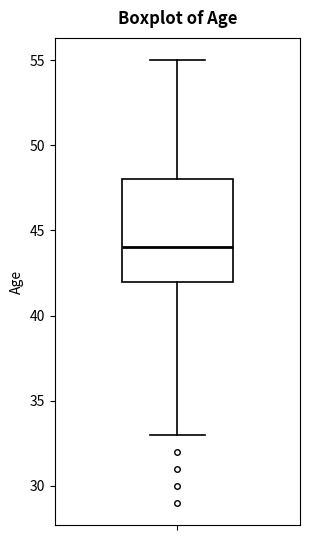

Read this box plot against the y-axis: the position of the median line, the range covered by the box, and the ends of both whiskers. The values are not printed on the chart, so give them approximately, as read against the axis.

median 44, box 42 to 48, whiskers 33 to 55